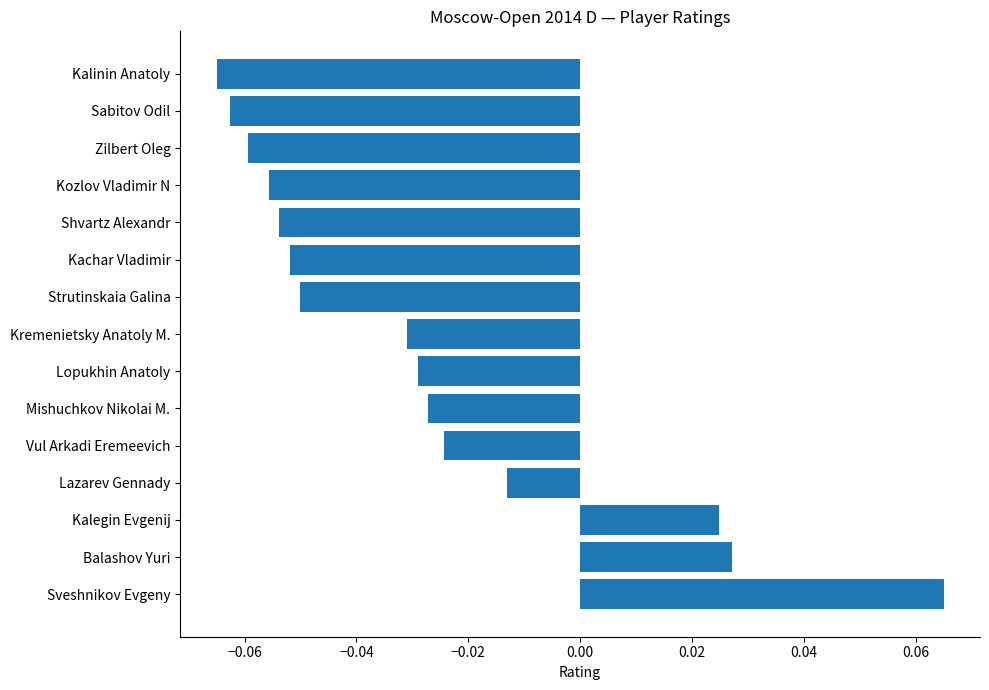

Where is the data nearest to the value 0?

Lazarev Gennady